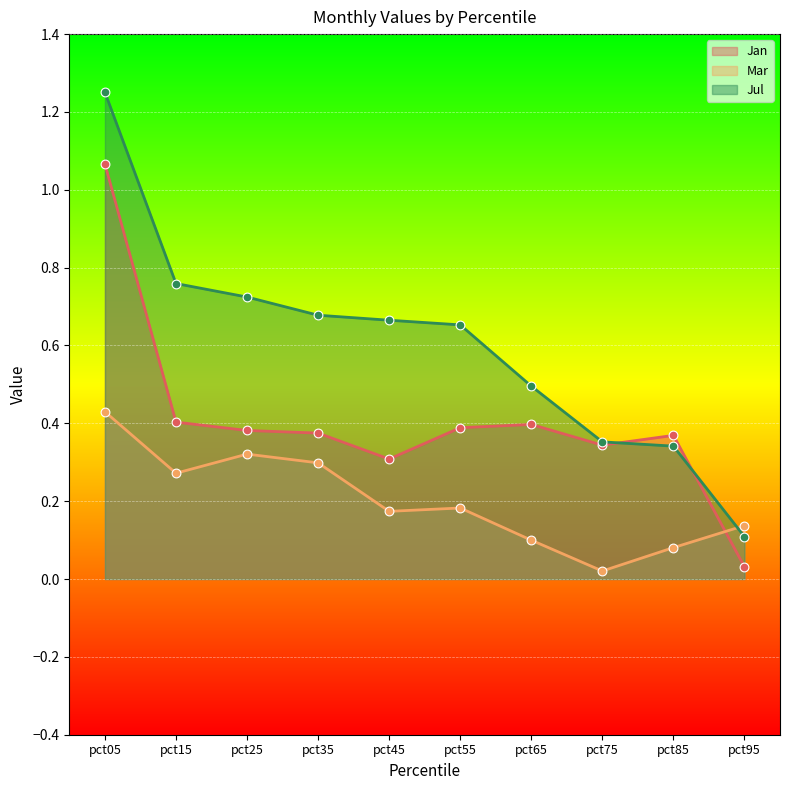

Which series has the largest total across all categories?

Jul